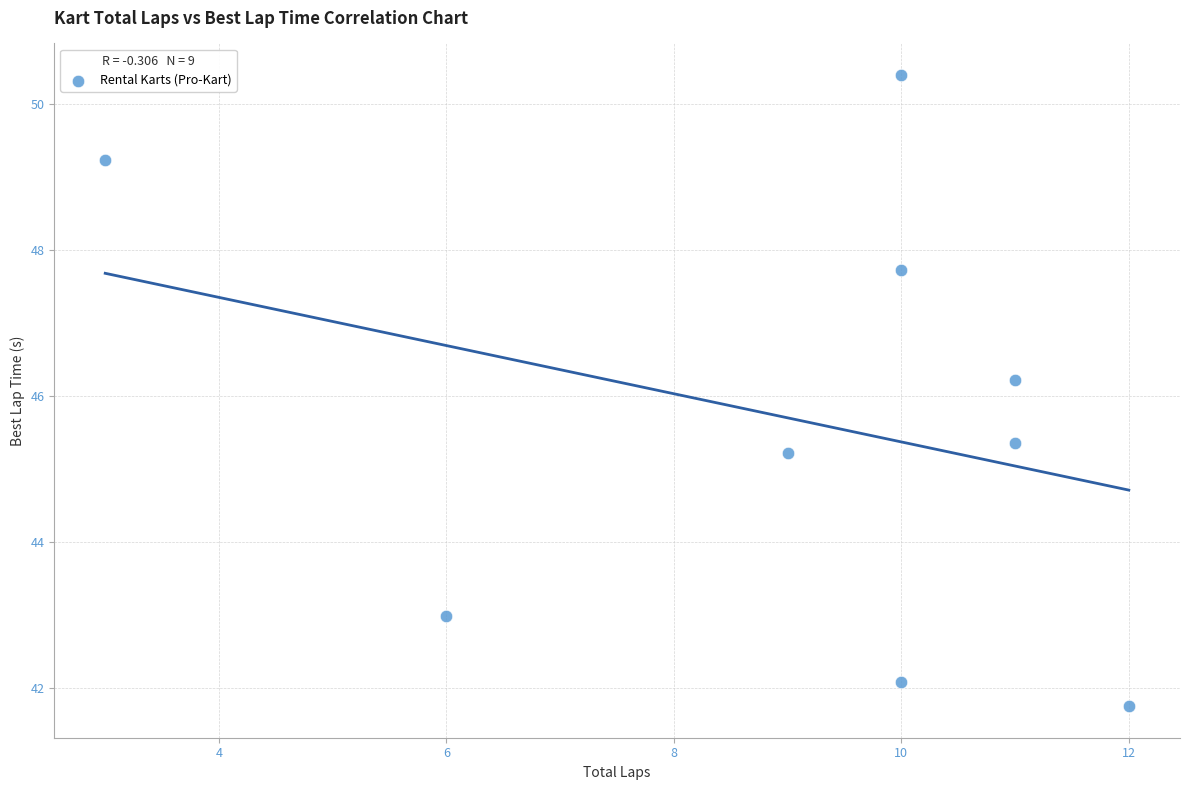

What is the range of Y values (max minus min)?

8.6